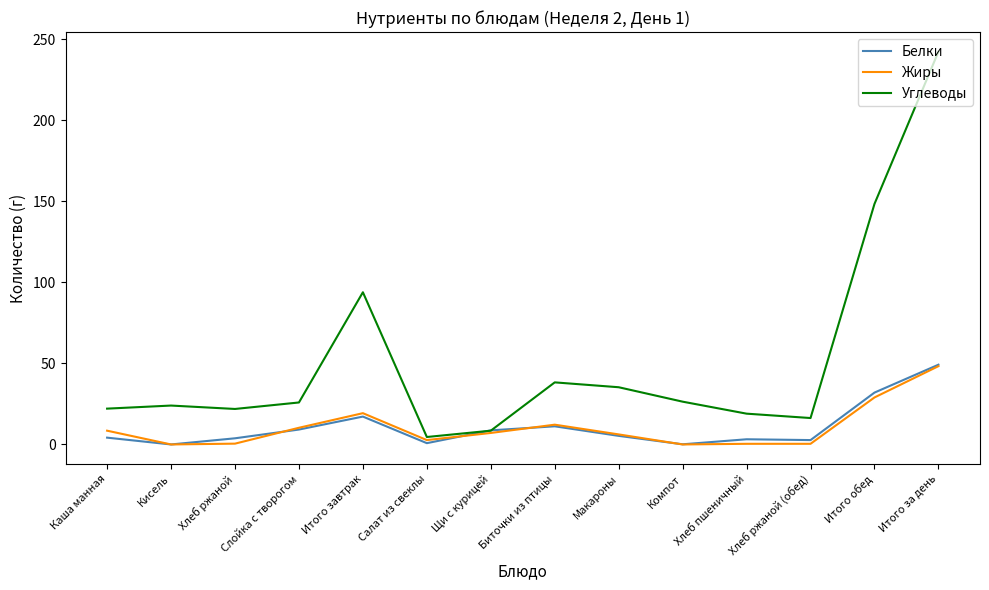

Which series has the largest total across all categories?

Углеводы